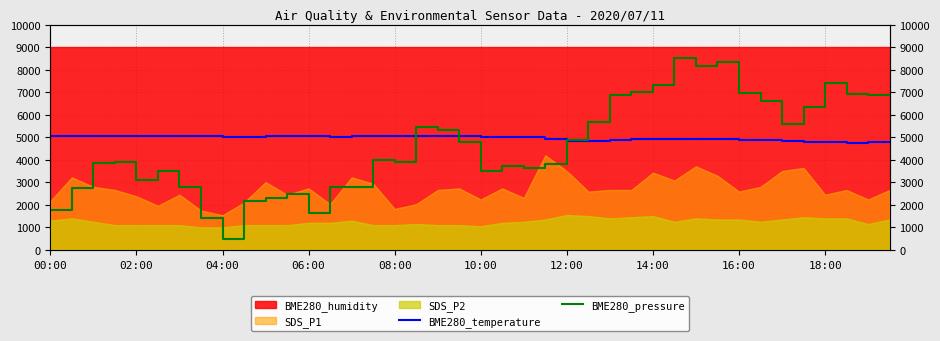

The BME280_temperature series shows 4771.2 at 18:00. True or false?

True